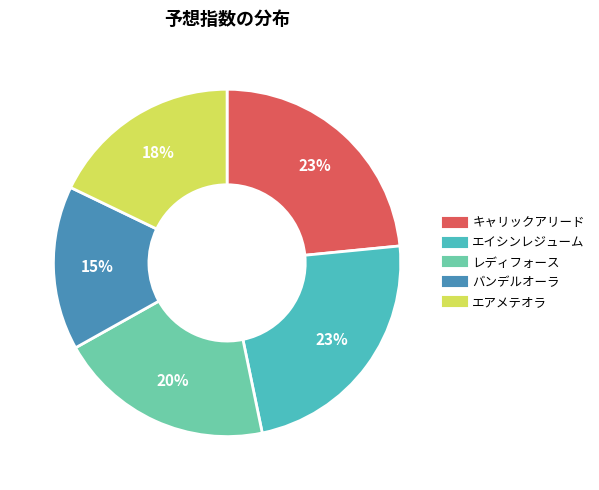

Which category has the smallest portion of the pie?

バンデルオーラ